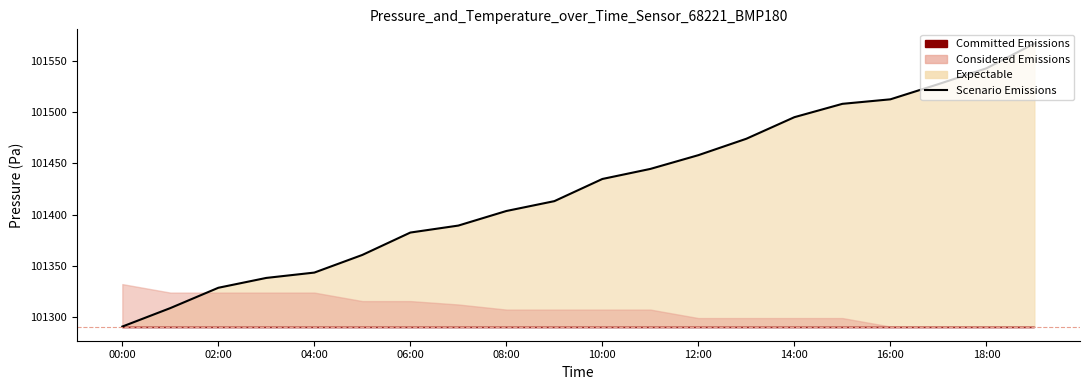

What is the value of the 2nd point from the left?

101309.0